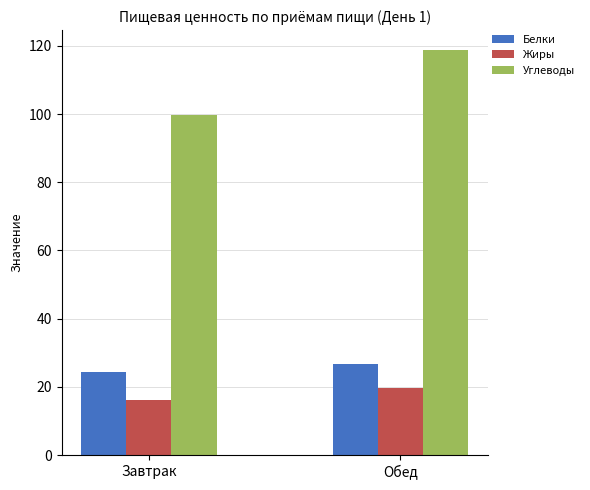

What is the label of the 2nd bar from the left?

Обед